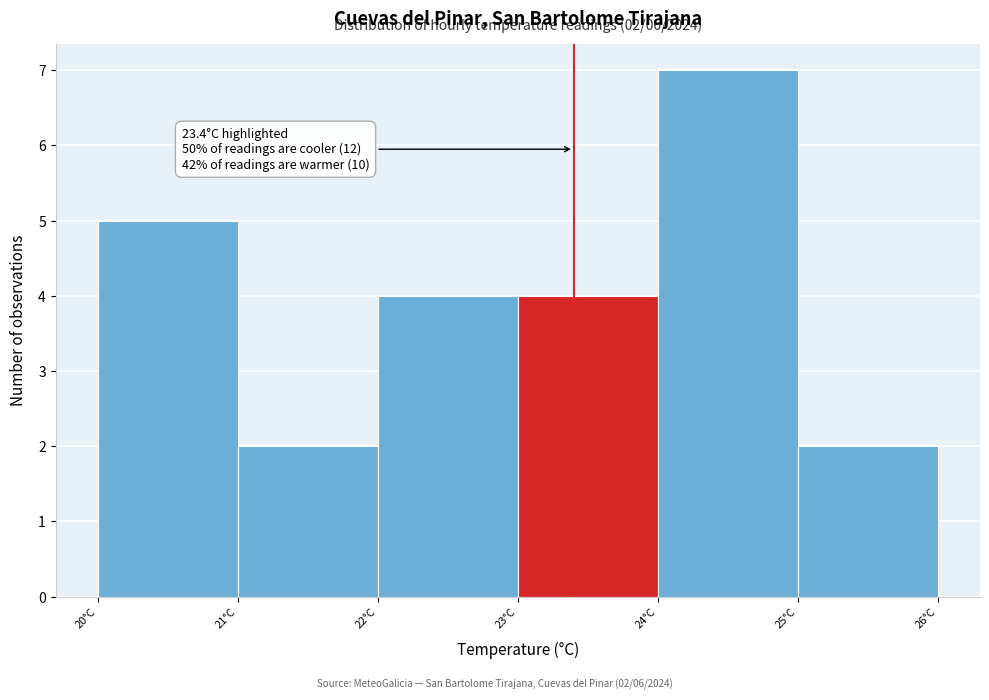

Which range on the x-axis has the tallest bar?

24 to 25